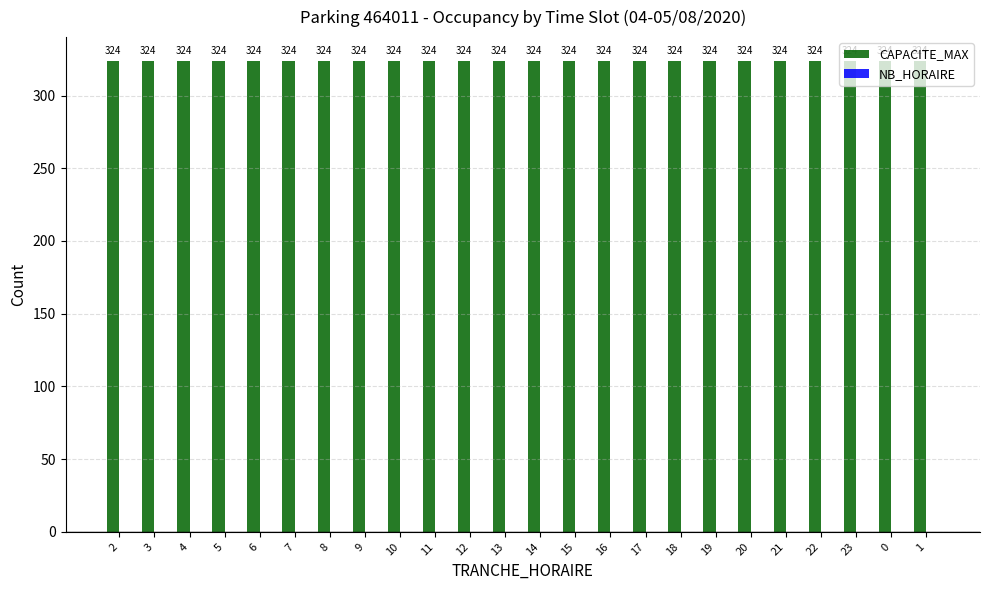

Rank the series by their average value, from lowest to highest.

NB_HORAIRE, CAPACITE_MAX